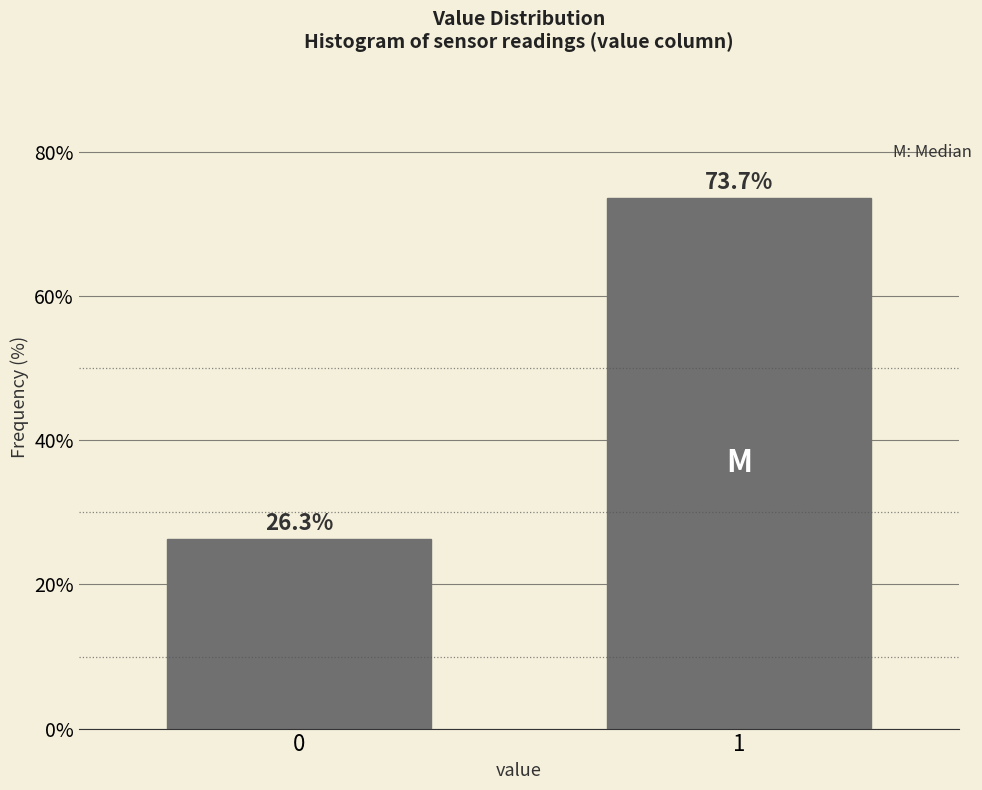

Reading left to right, extract all data points from this chart.

26.3	73.7